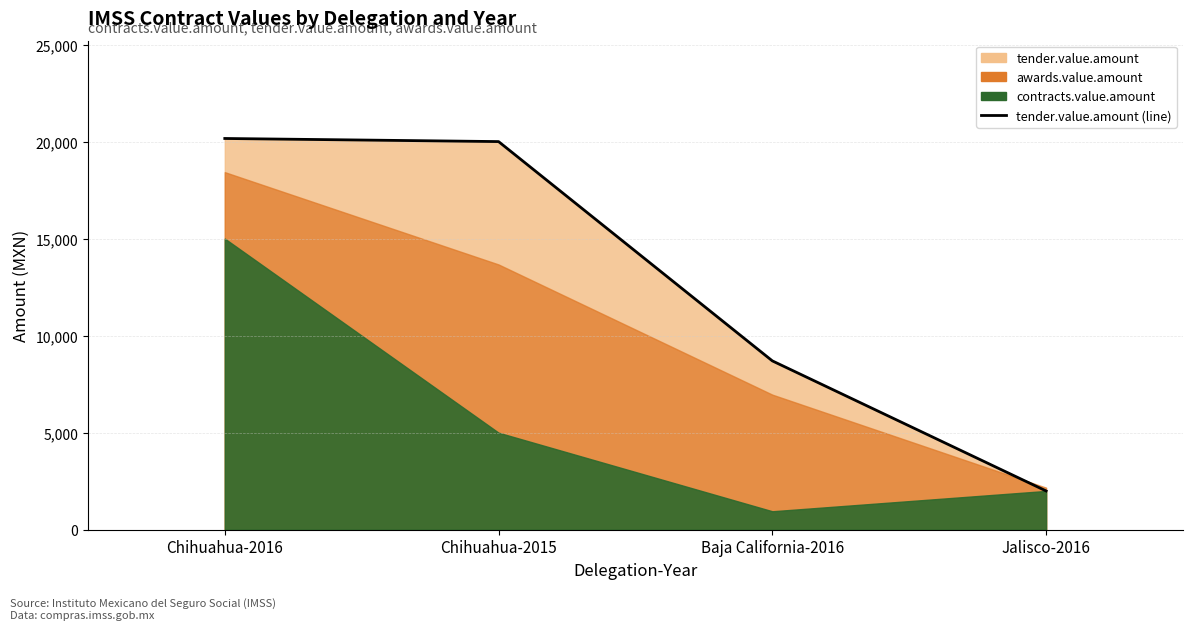

Where does the data first go above 20000?

Chihuahua-2016